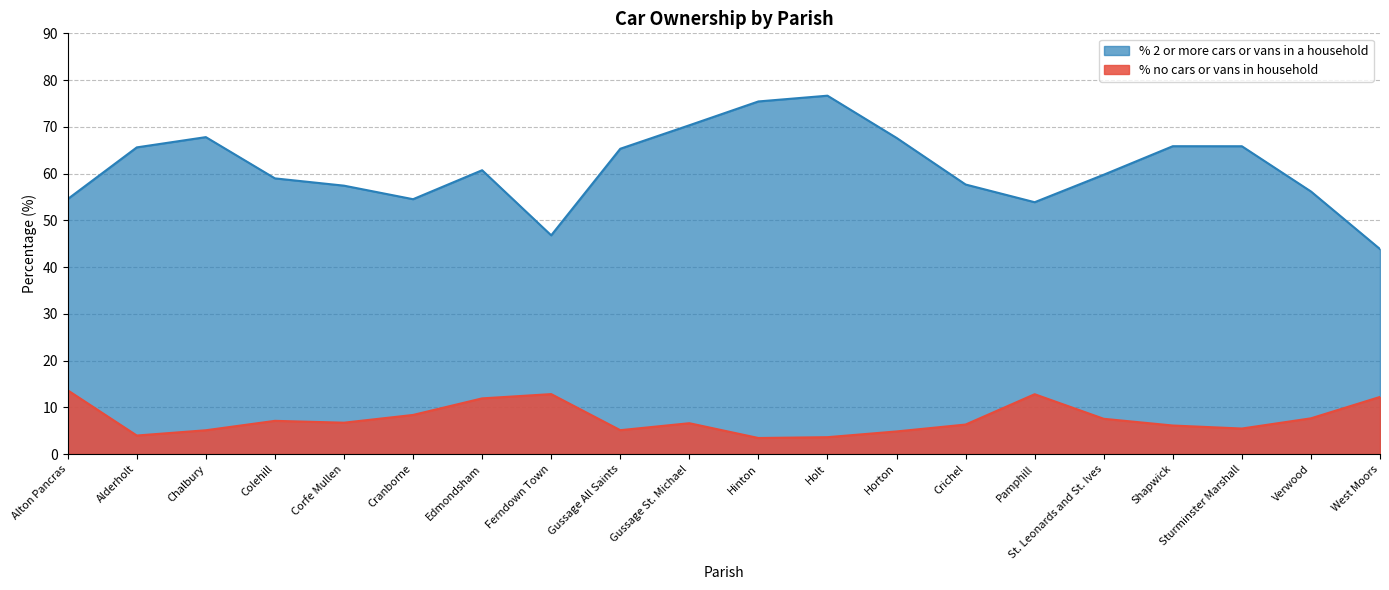

What is the difference between the highest and lowest values at Alderholt?

61.6